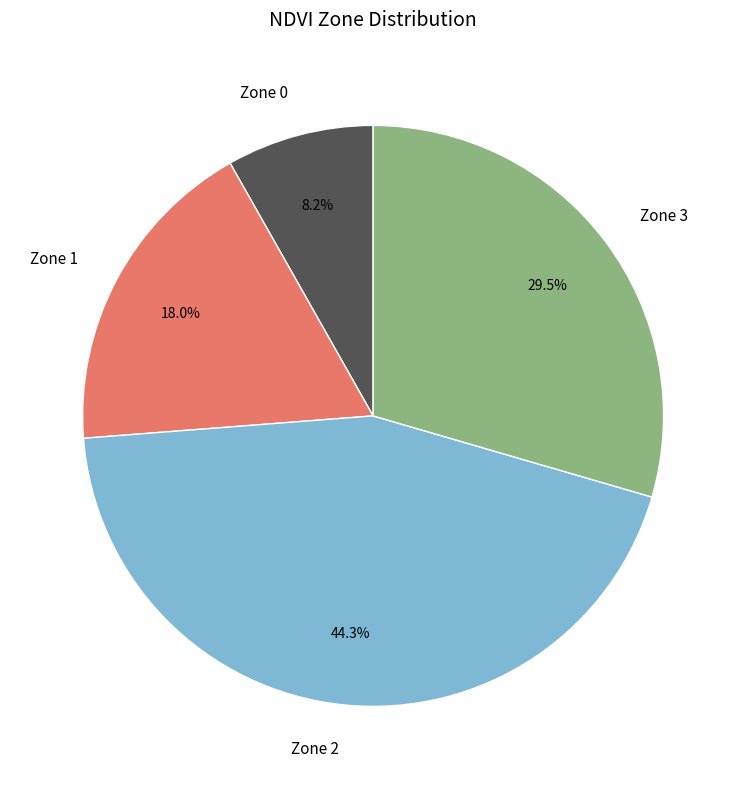

Rank the categories by value from highest to lowest.

Zone 2, Zone 3, Zone 1, Zone 0